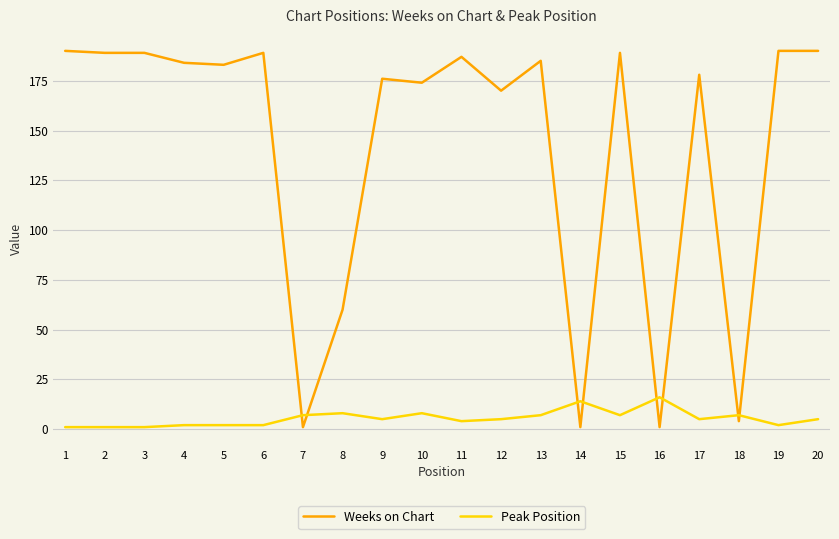

How many categories are shown in the chart?

20